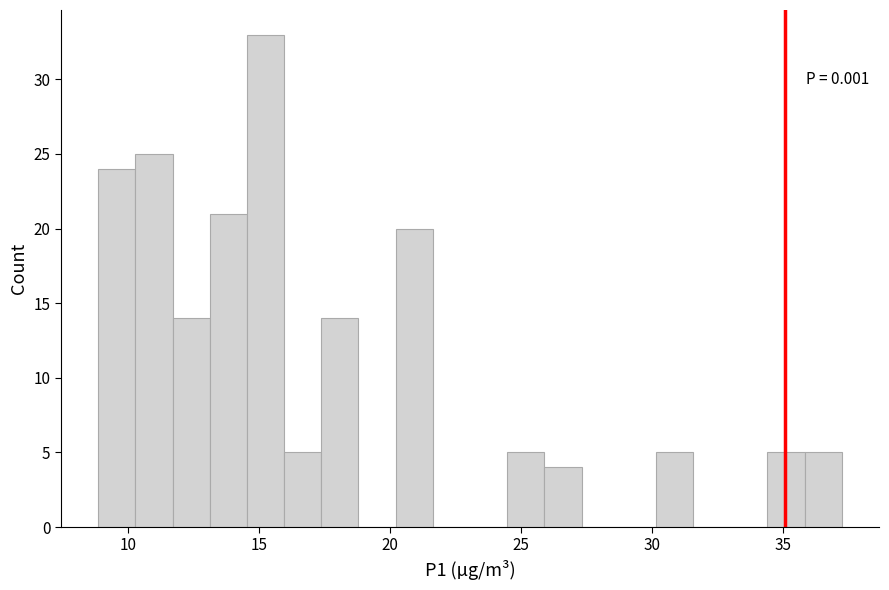

Read against the x-axis, roughly where is the centre of the tallest bar?

15.0